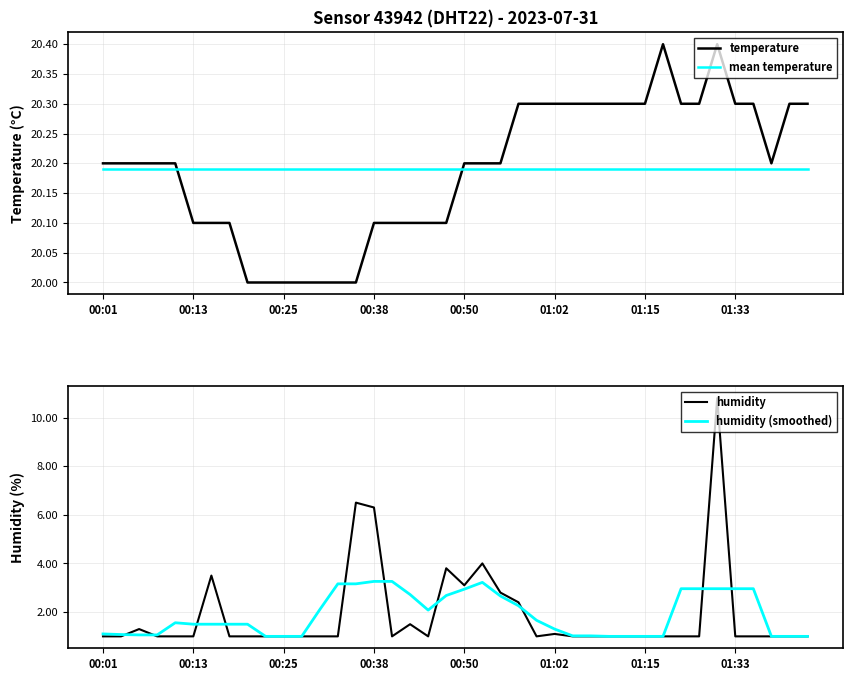

At which category does temperature reach its first local peak?

31